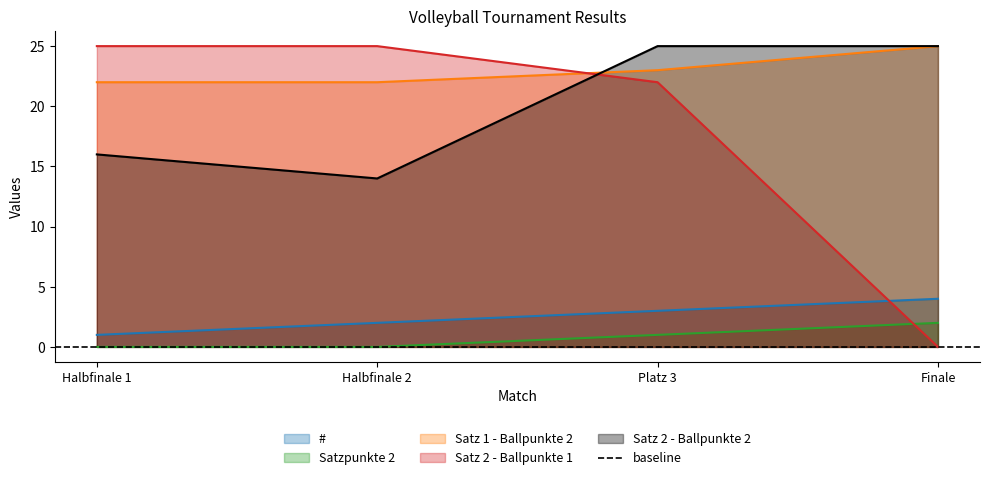

How many lines are shown in the chart?

5